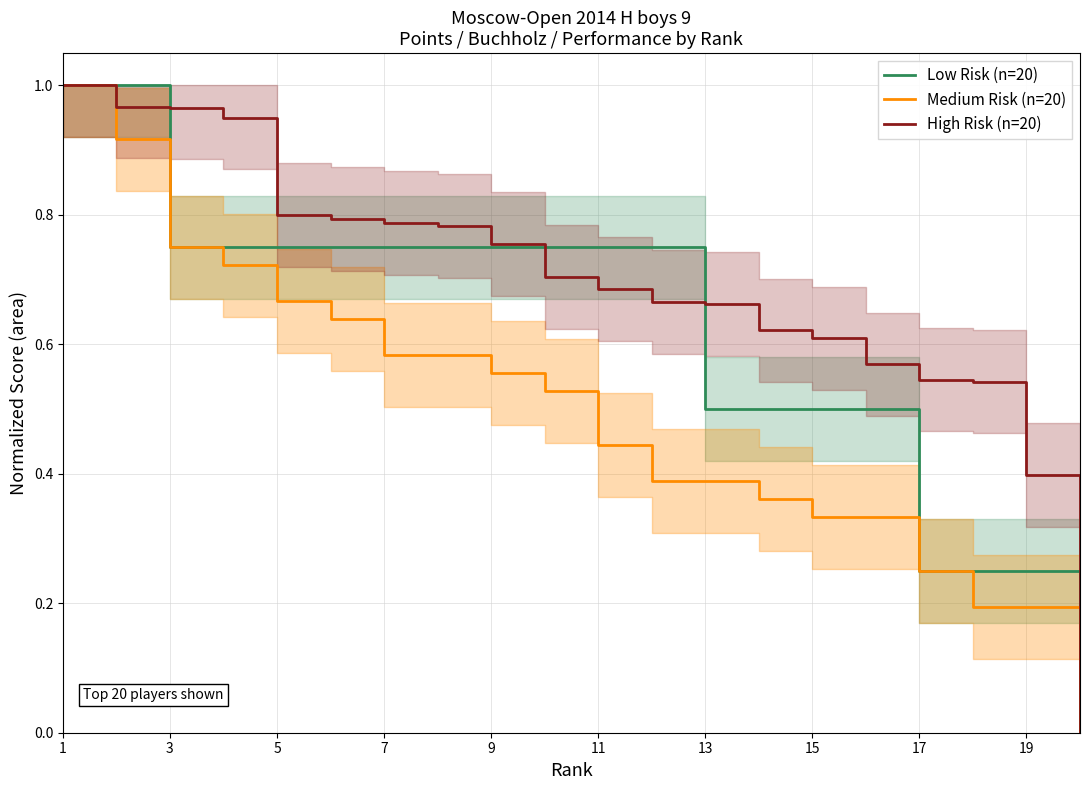

Is the value of High Risk (n=20) at 19 greater than the value of Low Risk (n=20) at 15?

No